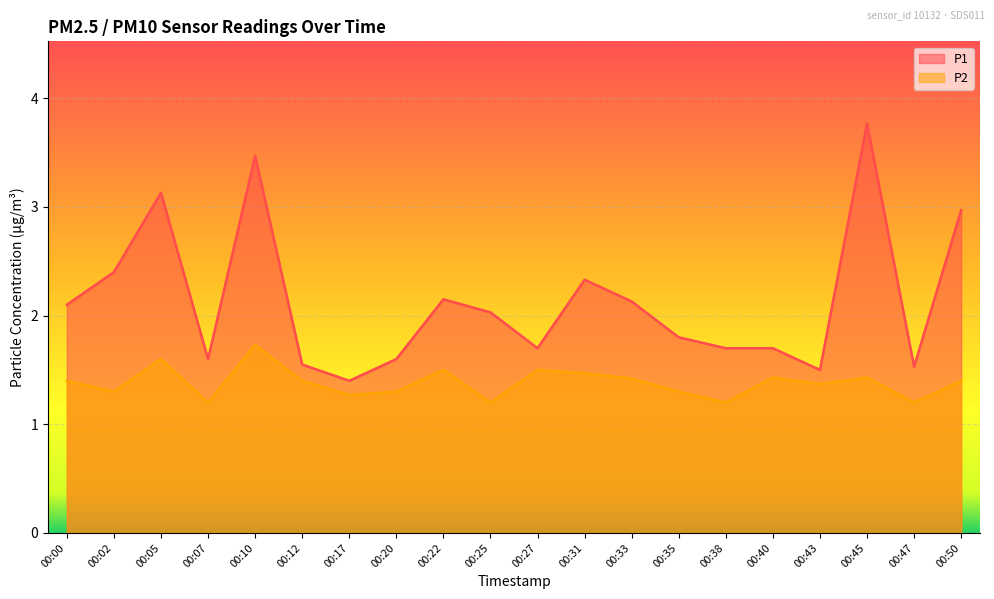

How many P2 values are between 1 and 2?

20